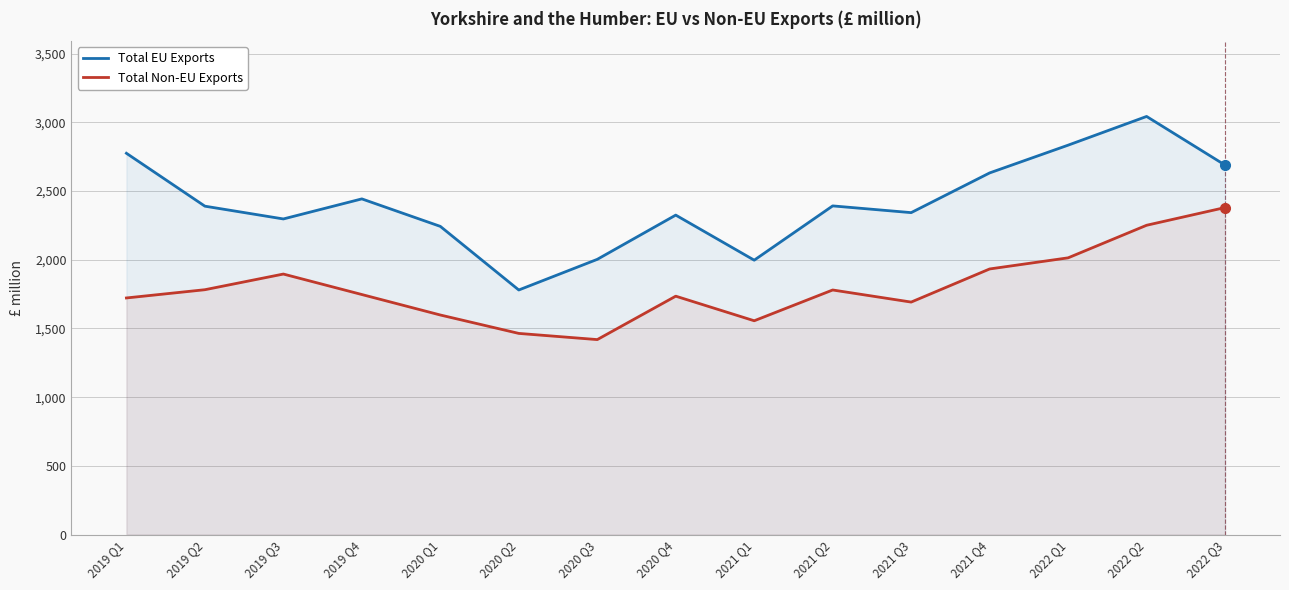

True or false: Total Non-EU Exports and Total EU Exports cross at least once.

False